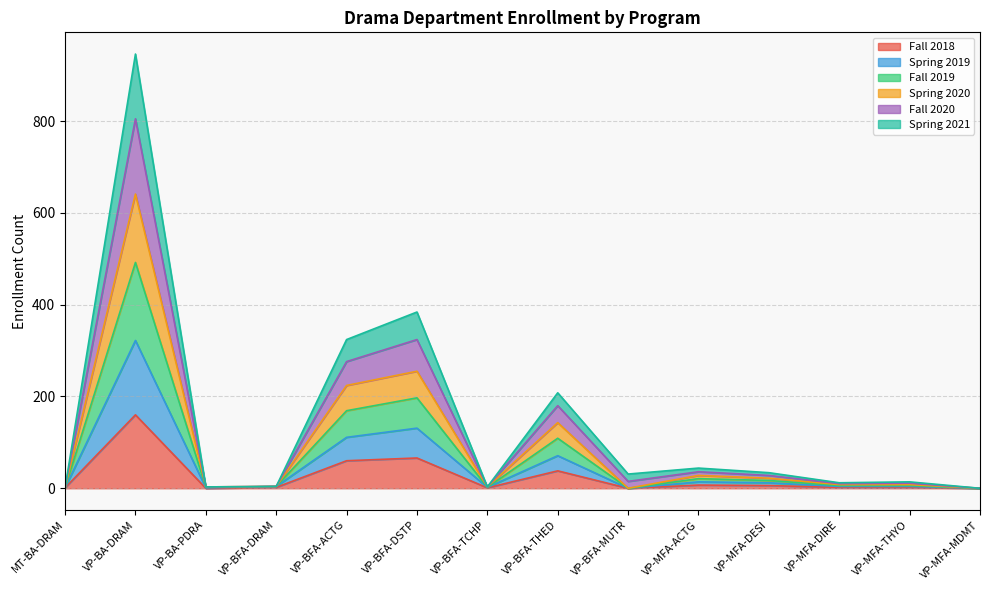

What is the total value across all series at MT-BA-DRAM?

1